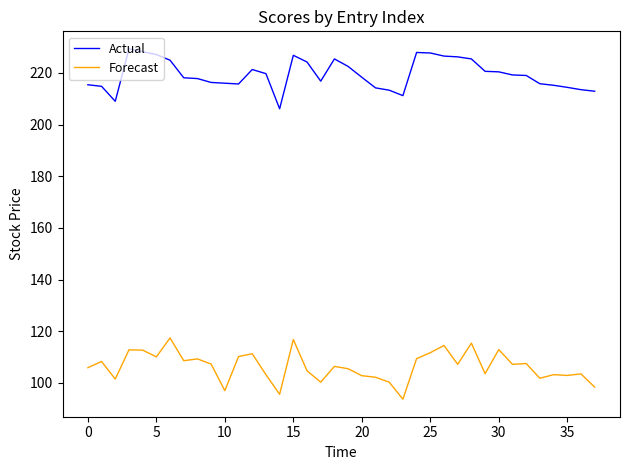

True or false: Forecast and Actual cross at least once.

False